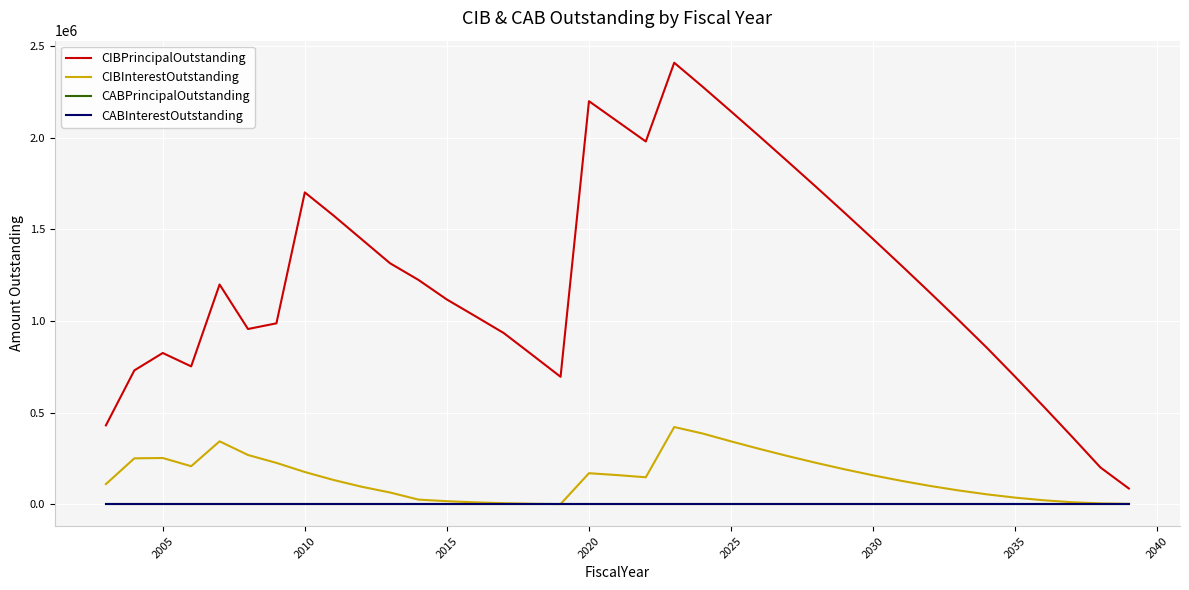

At how many categories does at least one series exceed 1332689?

14